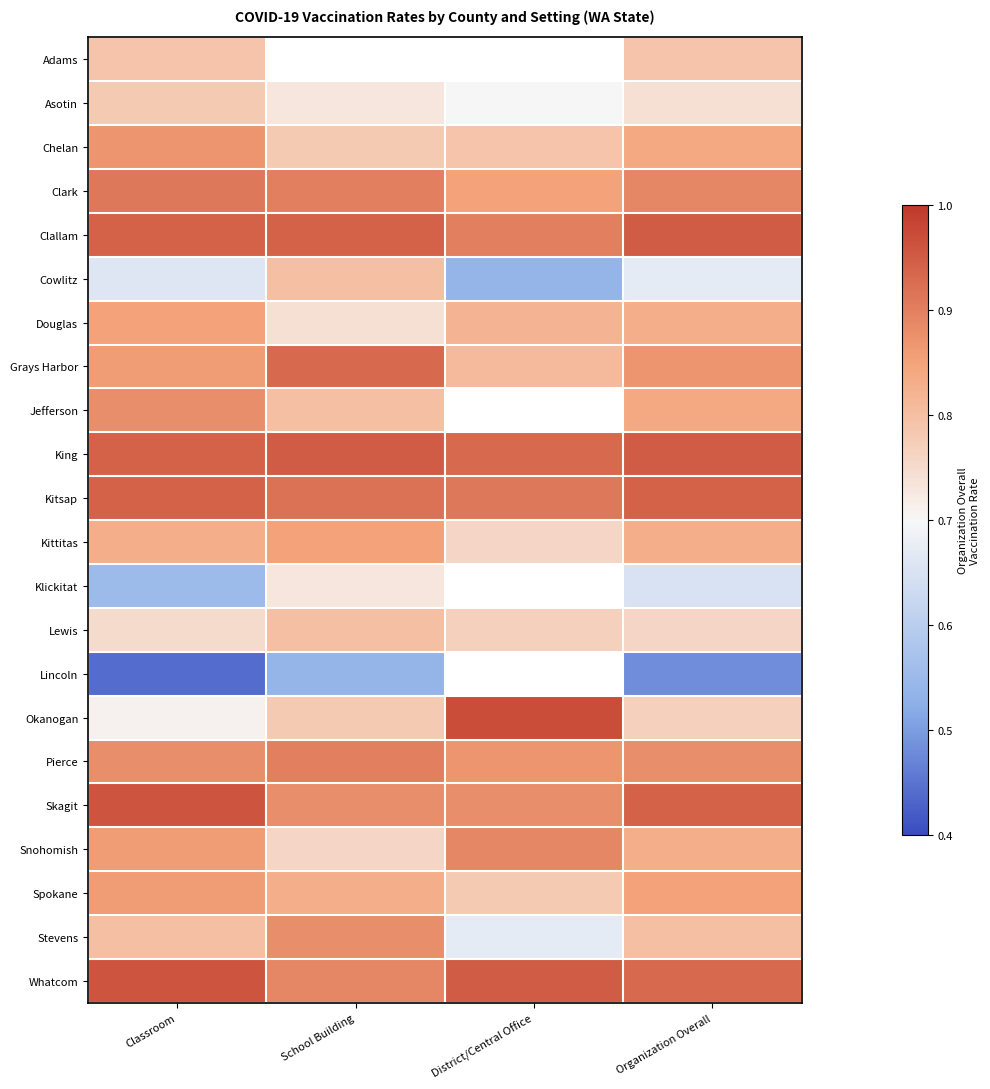

The value of Jefferson at Organization Overall is 0.8. True or false?

True